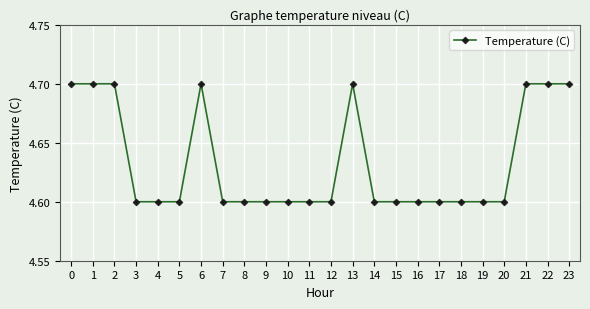

True or false: there are more than 1 points higher than both neighbors.

True